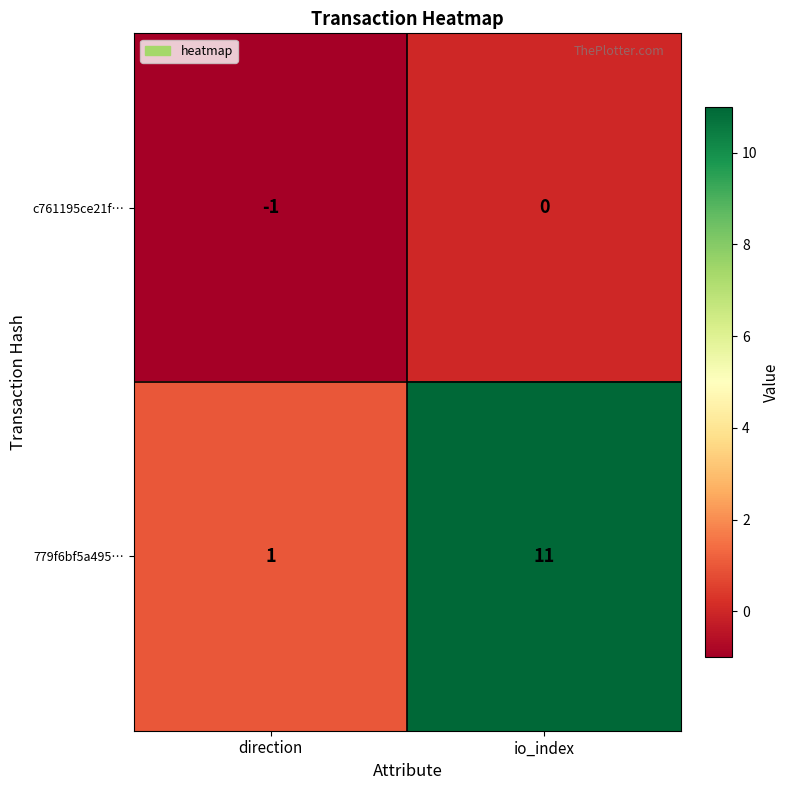

Reading right to left, extract all data points from this chart.

c761195ce21f…: io_index=0	direction=-1
779f6bf5a495…: io_index=11	direction=1